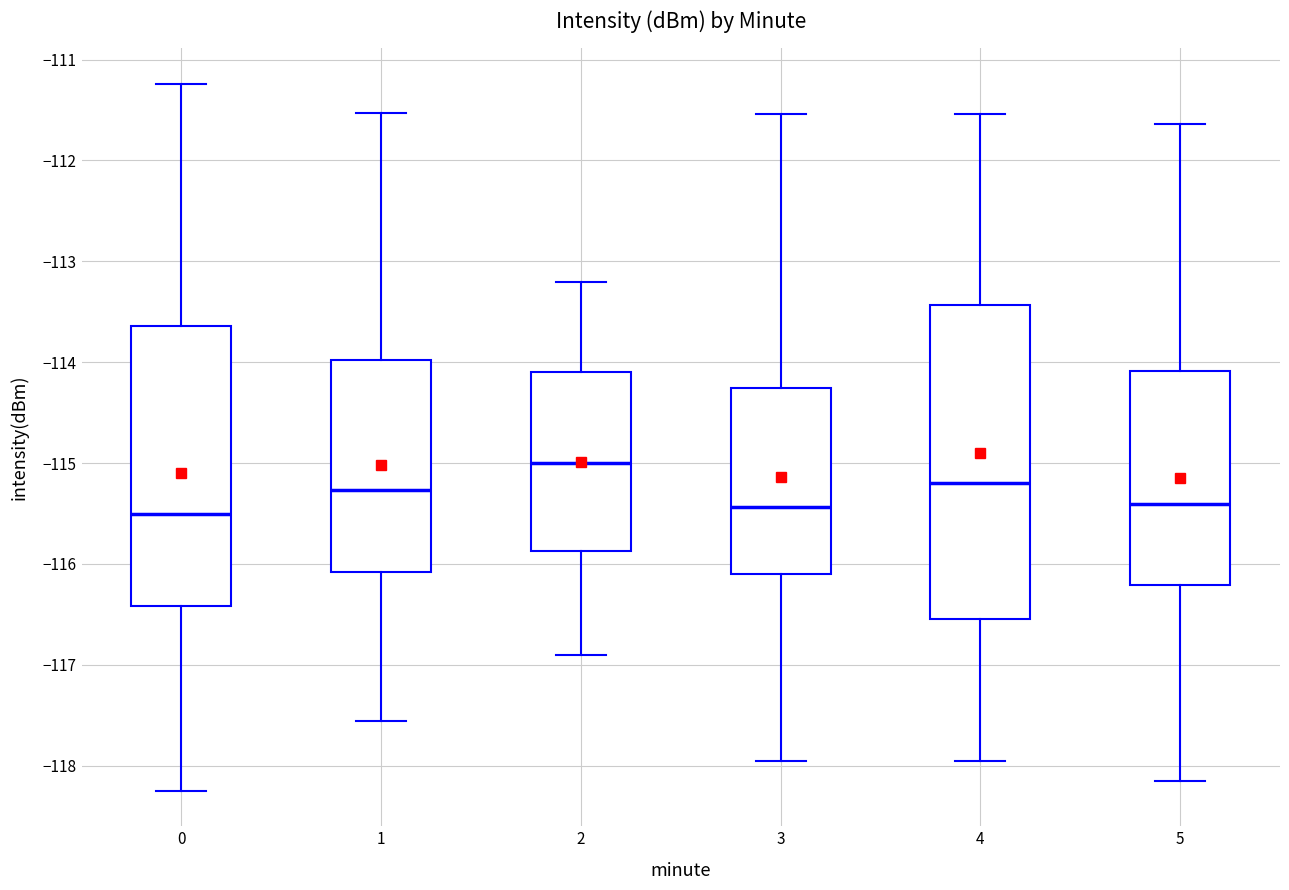

Comparing the boxes themselves (not the whiskers), which one is the tallest?

4